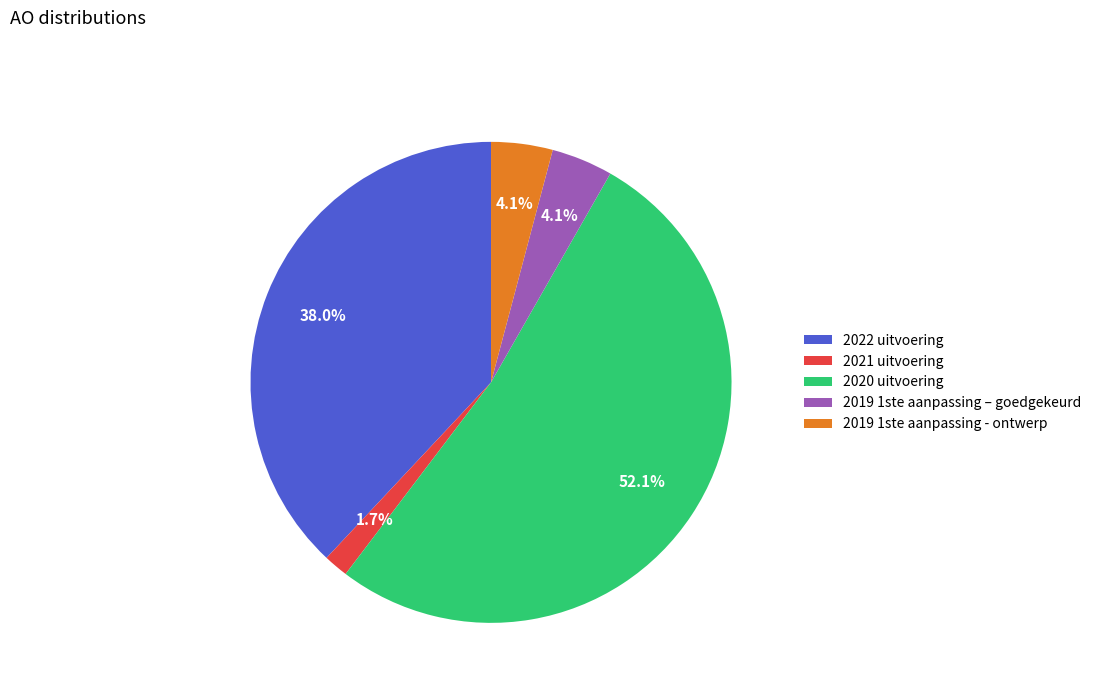

What is the largest slice in the pie chart?

2020 uitvoering